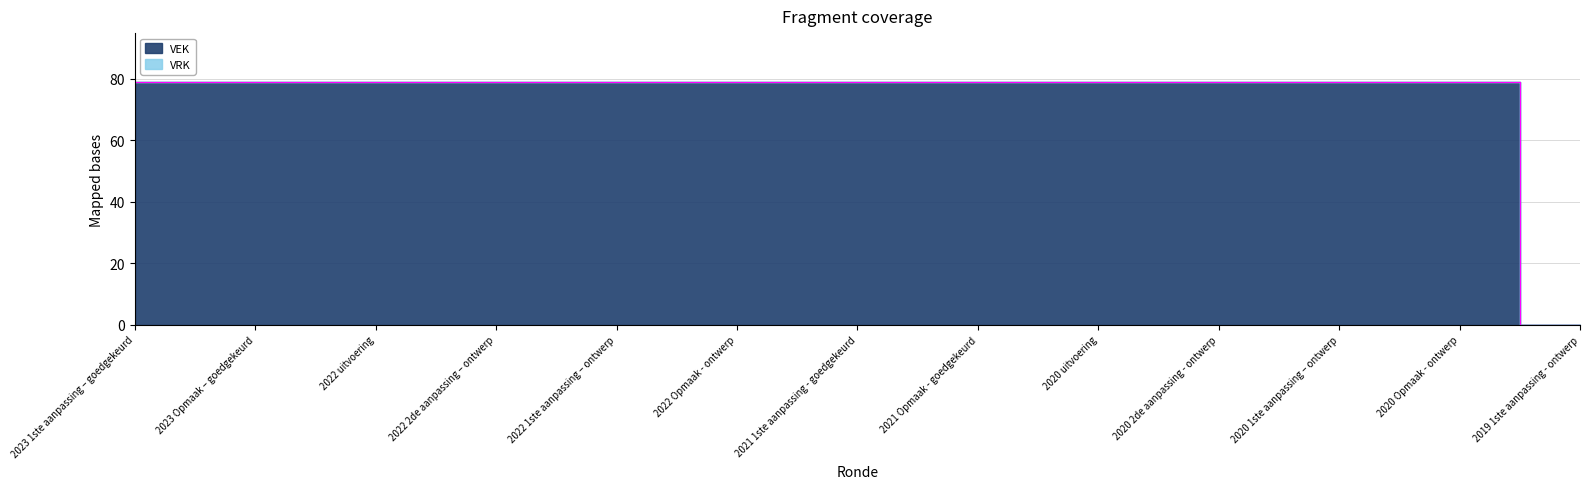

What is the ratio of the value at 2020 Opmaak - ontwerp to the value at 2021 1ste aanpassing - goedgekeurd?

1.0